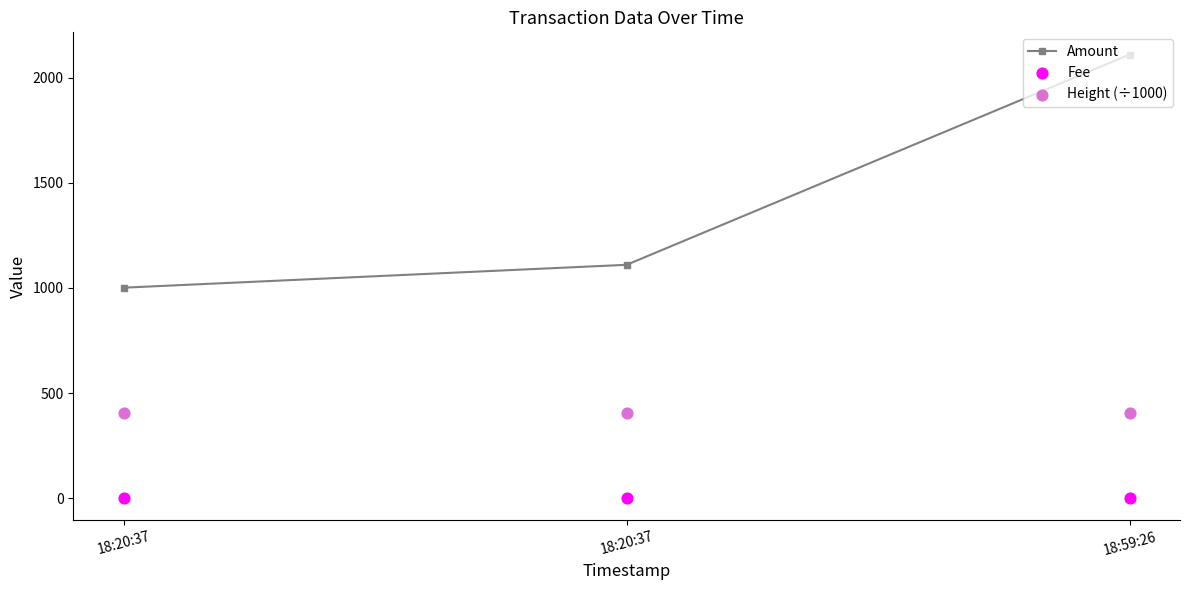

Which series has the largest Y range (max minus min)?

Amount